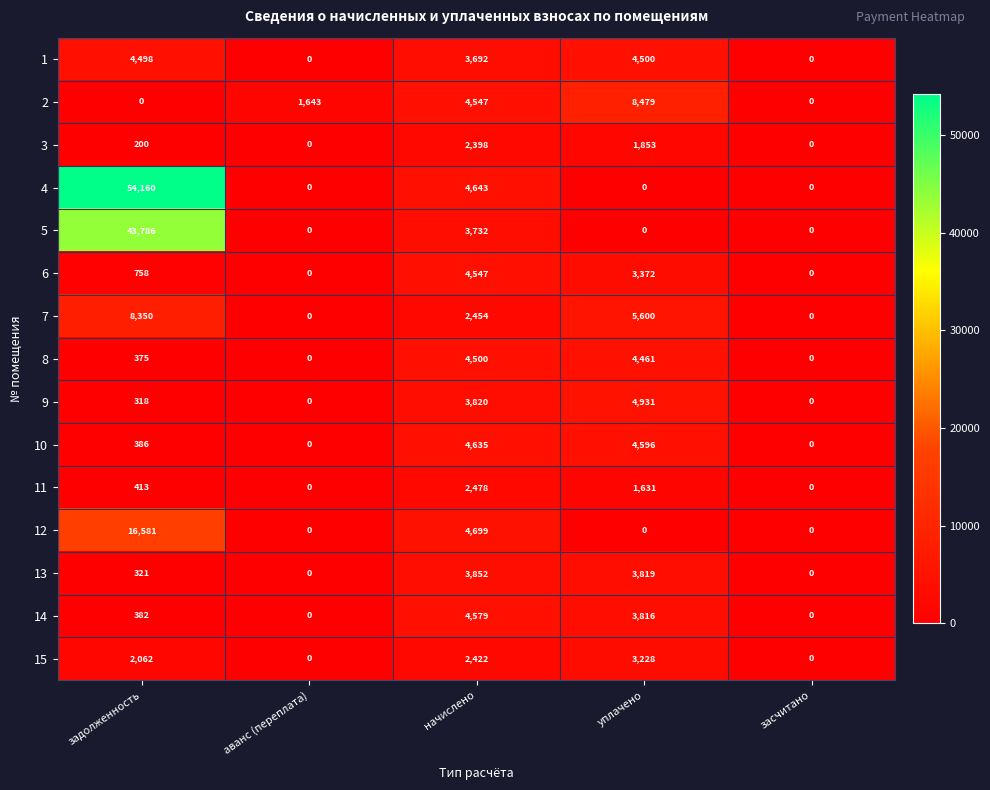

What is the total value across all series at задолженность?

132590